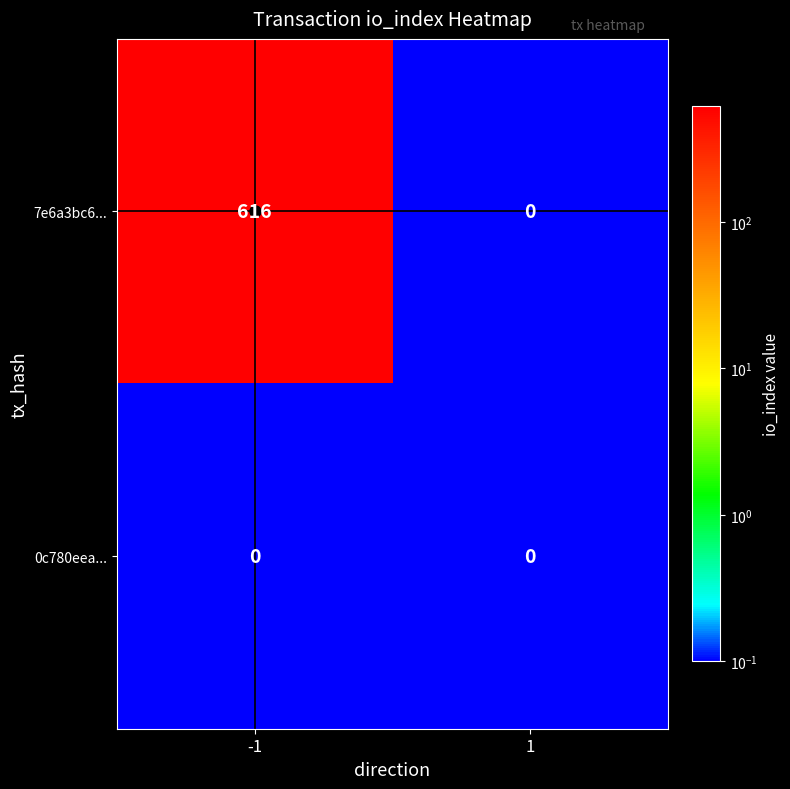

Which series changed the most between -1 and 1?

7e6a3bc6...